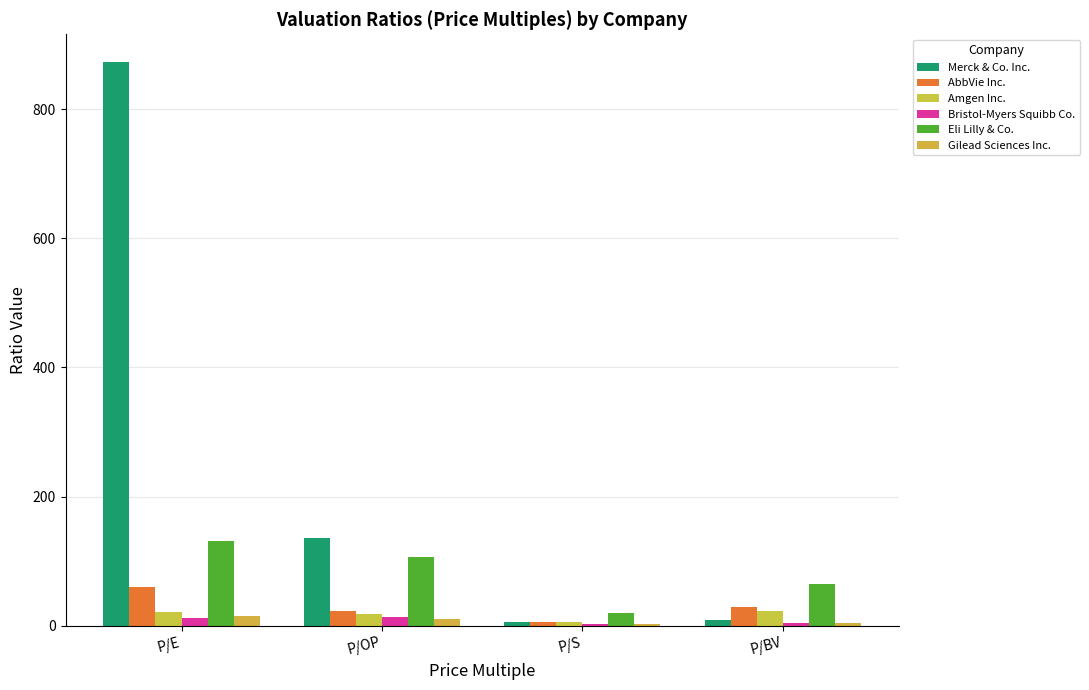

How many groups of bars are there?

4